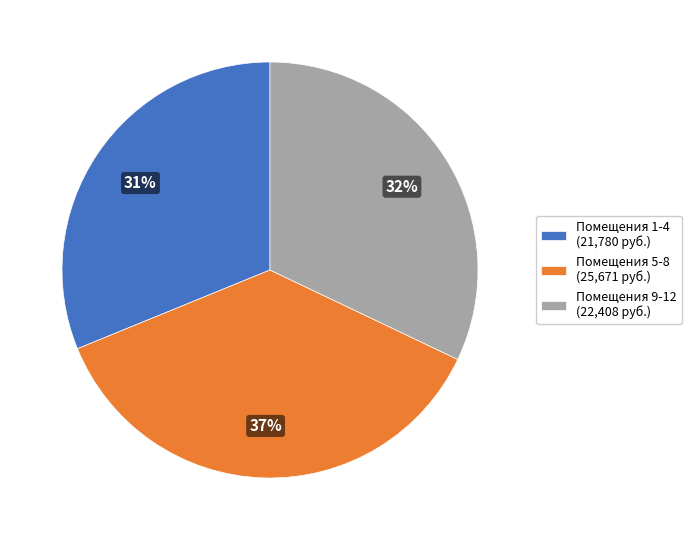

How many slices are in this pie chart?

3